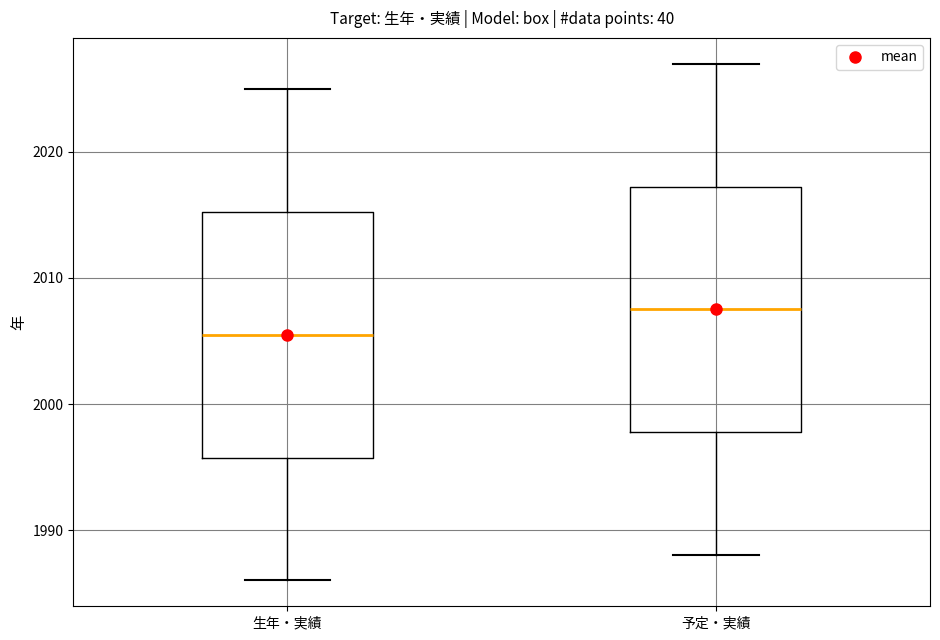

Where does the lower whisker of the box for 生年・実績 end on the y-axis? The values are not printed on the chart, so give them approximately, as read against the axis.

1986